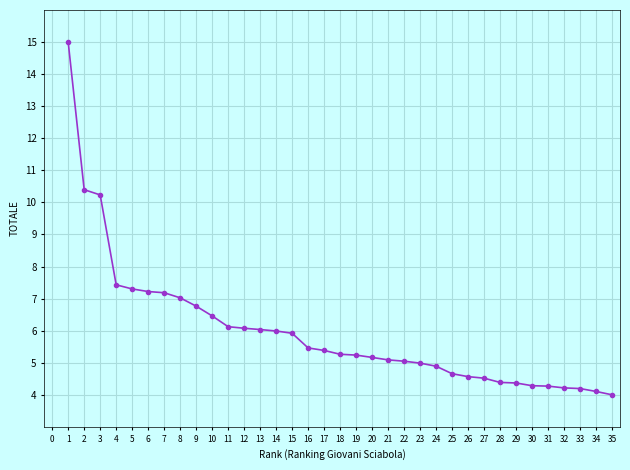

The value at 8 is 4.0. True or false?

False